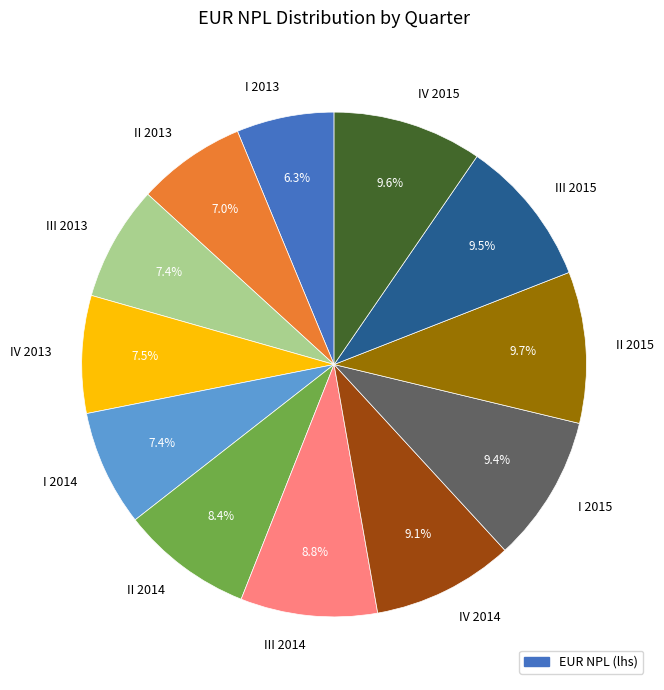

Which has a higher value, II 2015 or I 2013?

II 2015